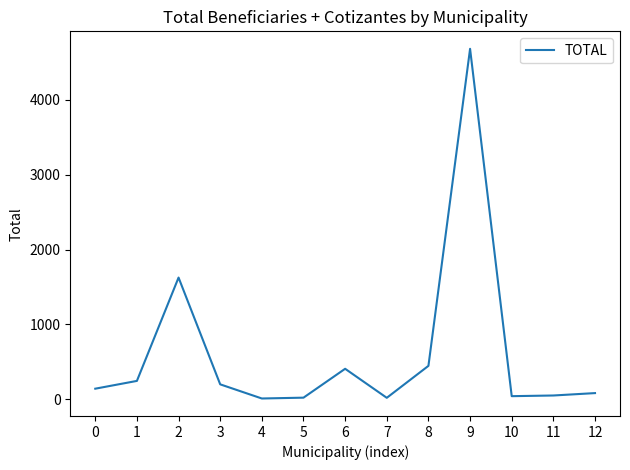

What is the change in value from 5 to 8?

+425